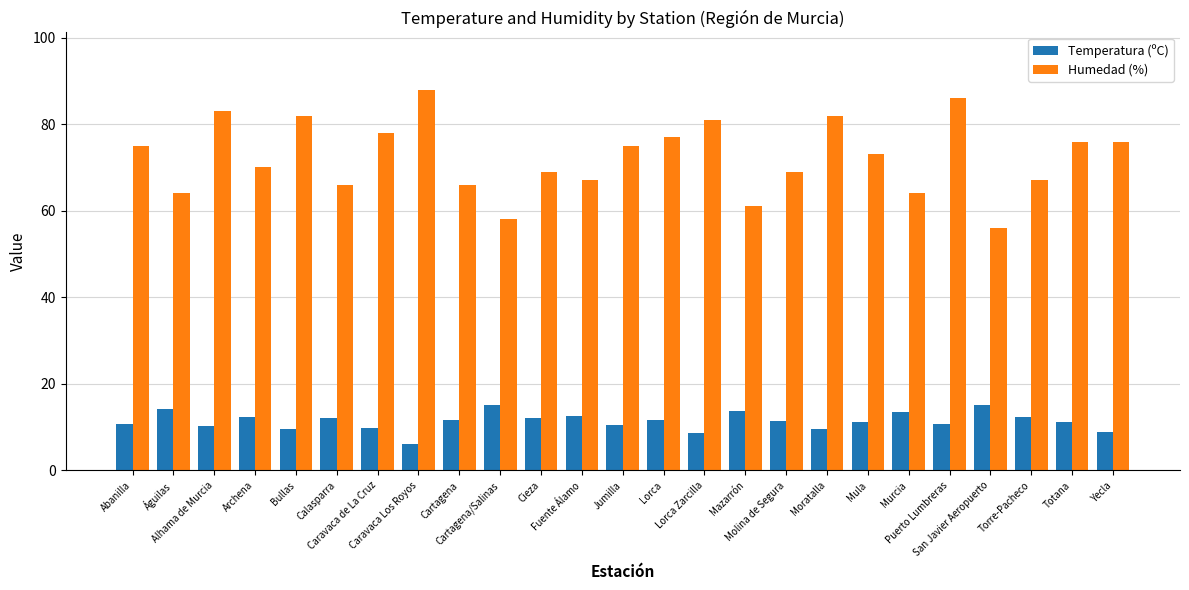

How many data points does each series have?

25